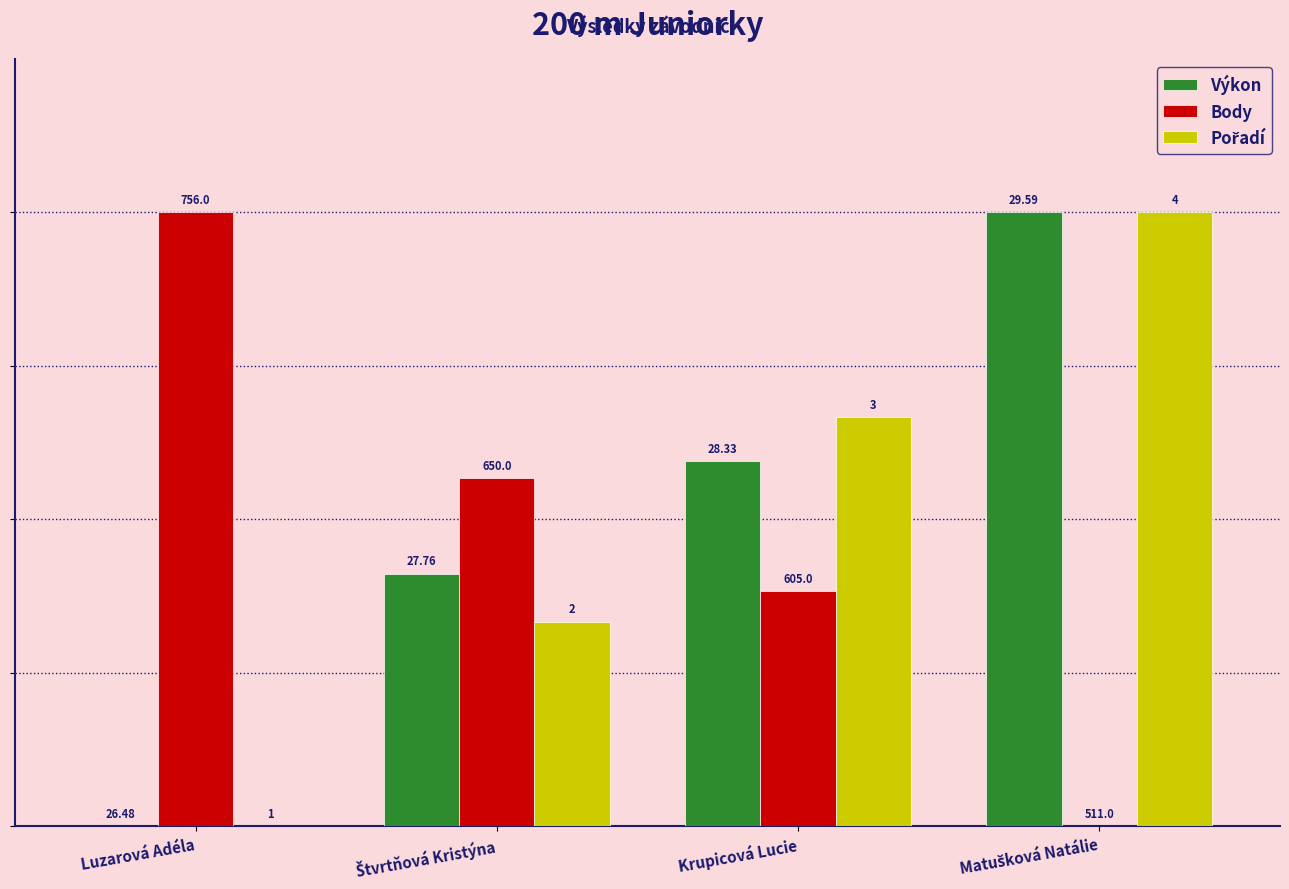

Which has a higher value, Krupicová Lucie or Luzarová Adéla?

Krupicová Lucie